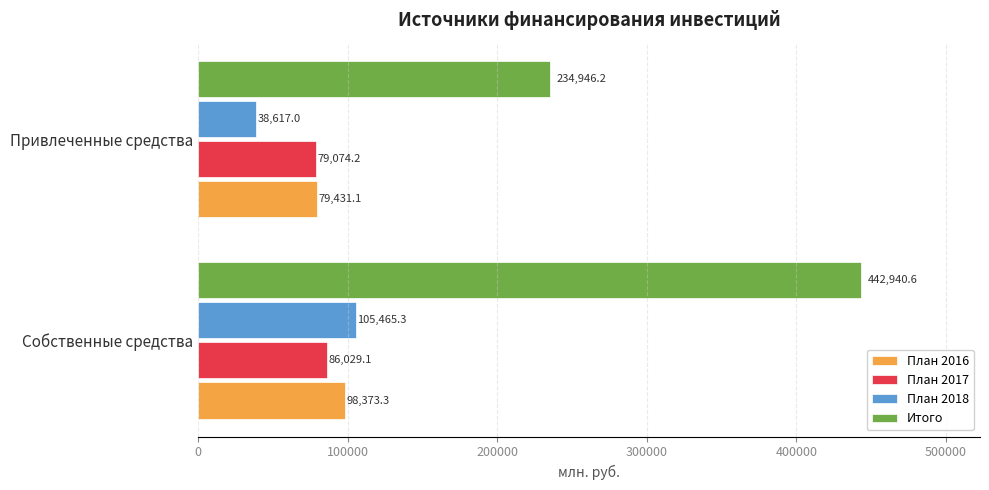

How many values in the Итого series exceed 442940?

1